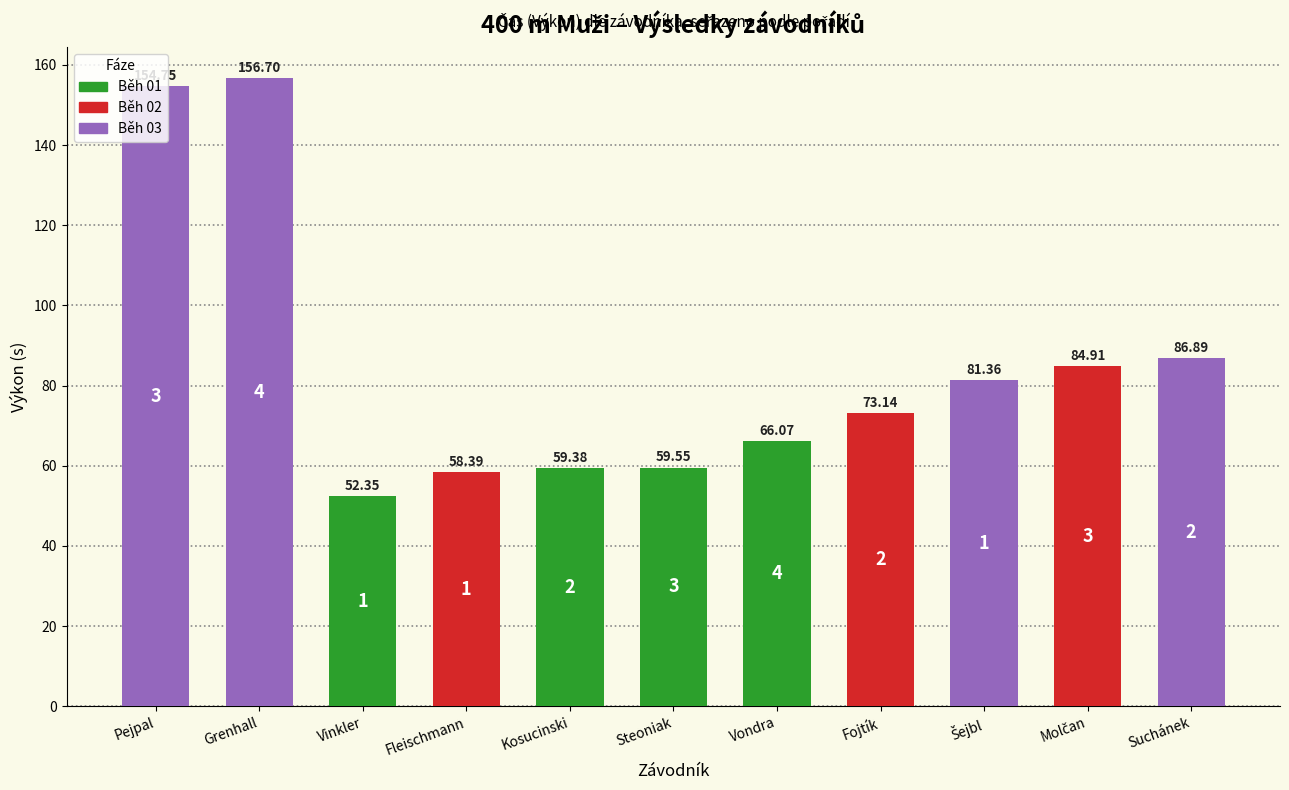

Read the value at Vinkler.

52.4